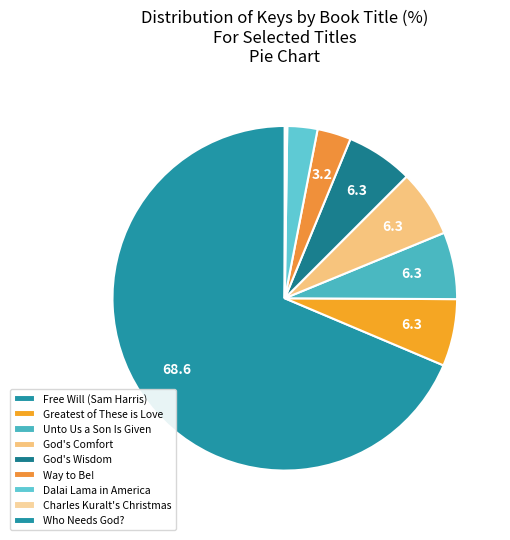

To the nearest percent, what is the average slice percentage?

11%